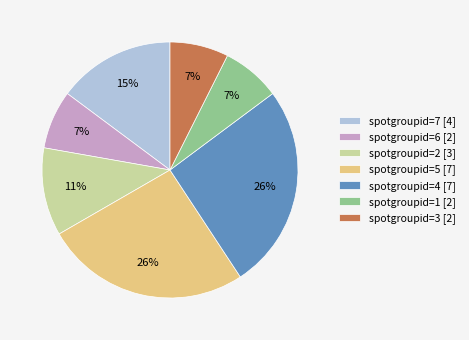

Is the sum of spotgroupid=1 [2] and spotgroupid=3 [2] greater than half?

No